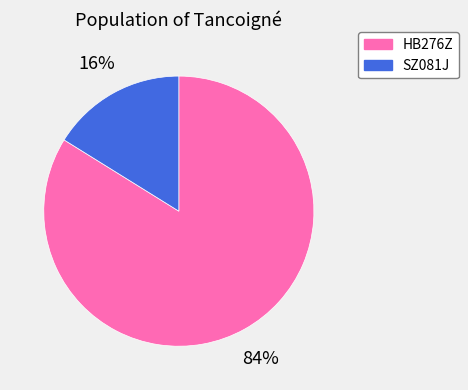

True or false: SZ081J accounts for 16% of the total.

True